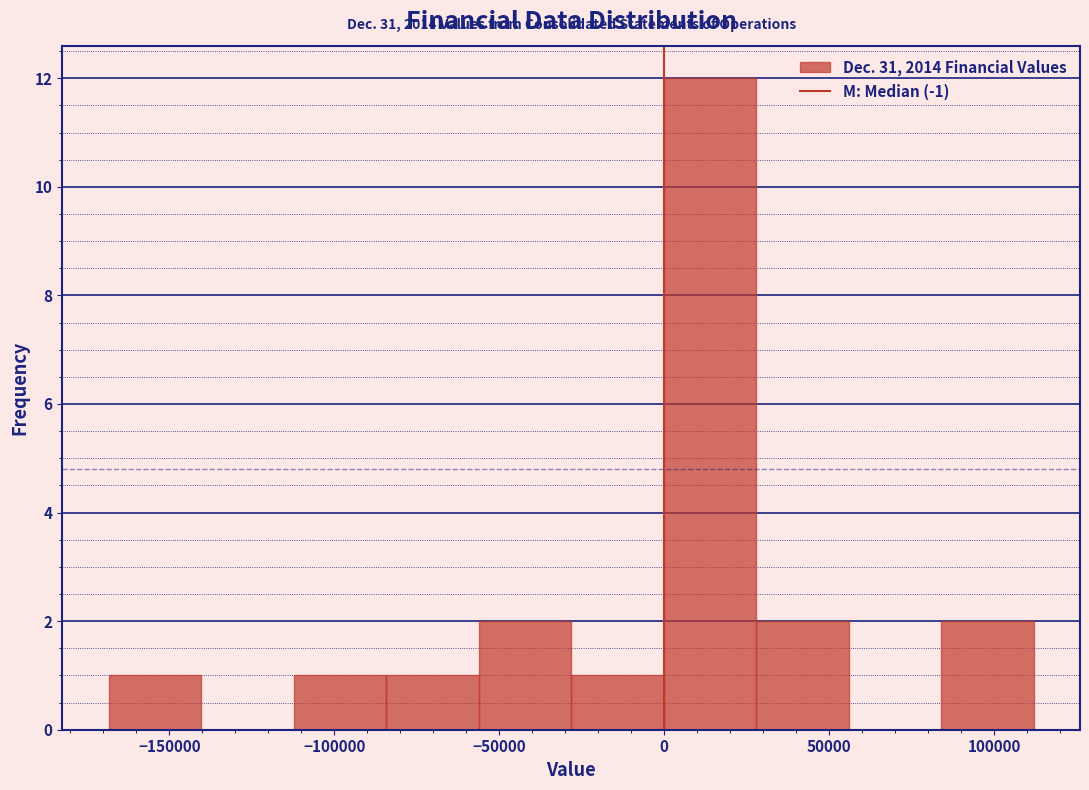

Over which range of the x-axis is the bar tallest?

0 to 30000